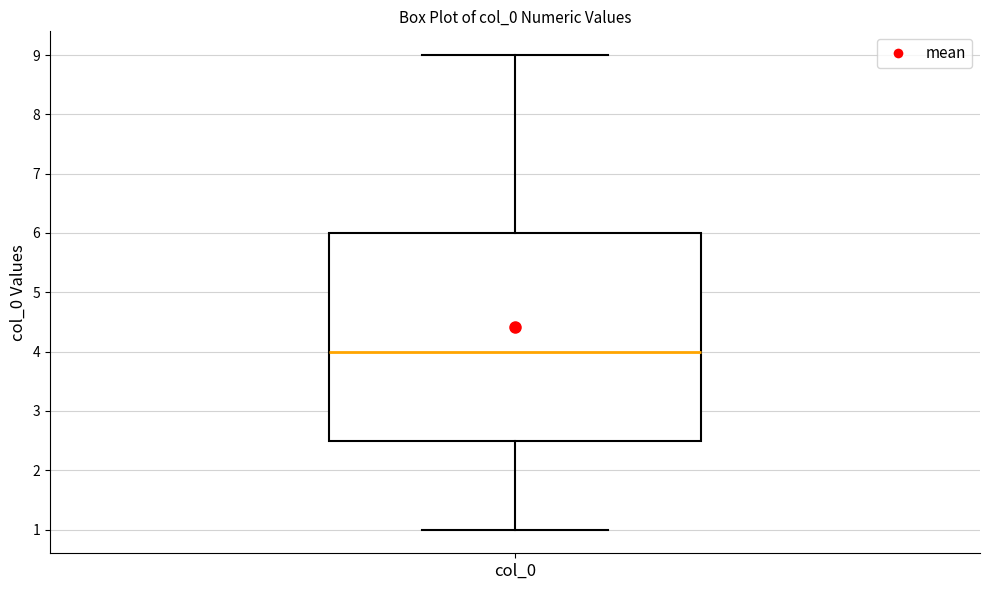

Transcribe this box plot: give where the median line is, the range the box spans, and where the two whiskers end, as read against the y-axis. The values are not printed on the chart, so give them approximately, as read against the axis.

median 4.0, box 2.5 to 6.0, whiskers 1.0 to 9.0